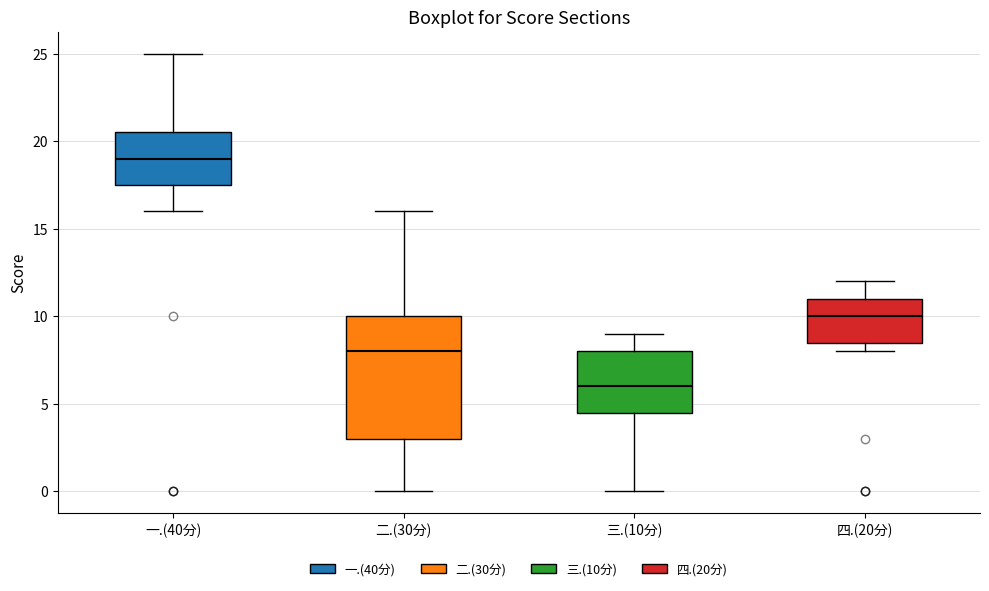

Comparing the boxes themselves (not the whiskers), which one is the tallest?

二.(30分)